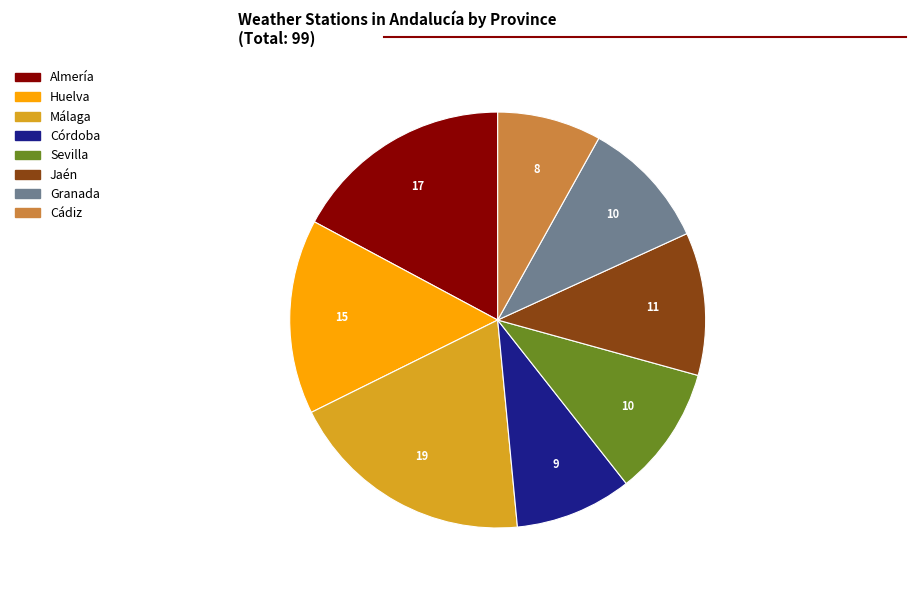

Combined, do Cádiz and Córdoba account for over 50%?

No